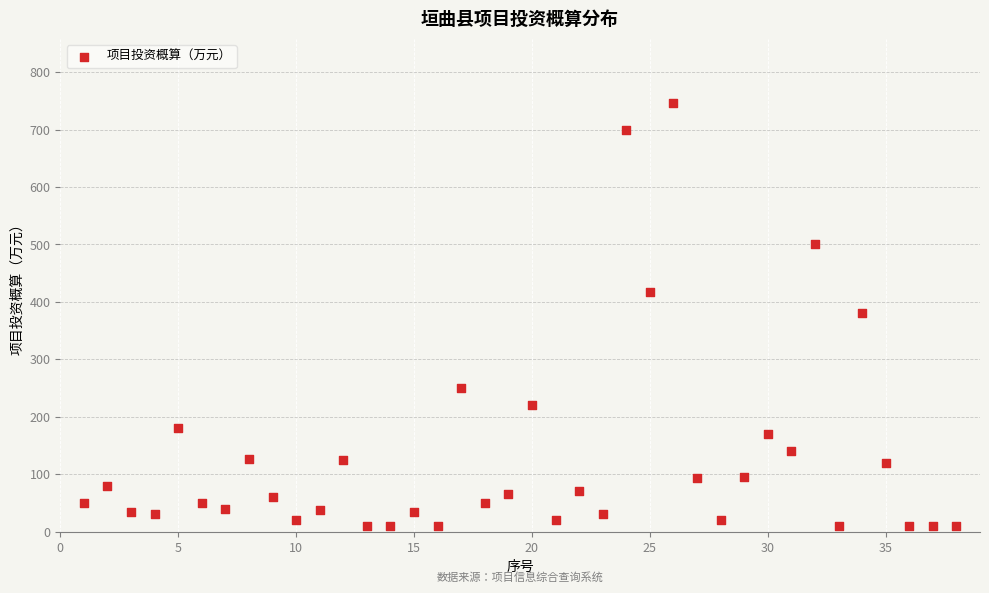

What is the range of Y values (max minus min)?

736.0